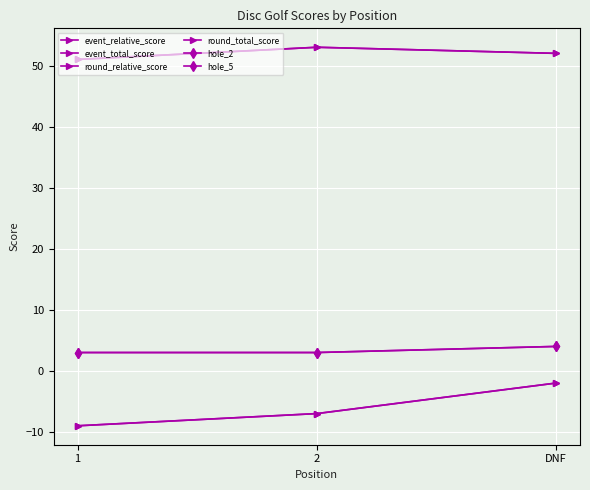

Reading left to right, what are all the values shown in this chart?

event_relative_score: 1=-9	2=-7	DNF=-2
event_total_score: 1=51	2=53	DNF=52
round_relative_score: 1=-9	2=-7	DNF=-2
round_total_score: 1=51	2=53	DNF=52
hole_2: 1=3	2=3	DNF=4
hole_5: 1=3	2=3	DNF=4